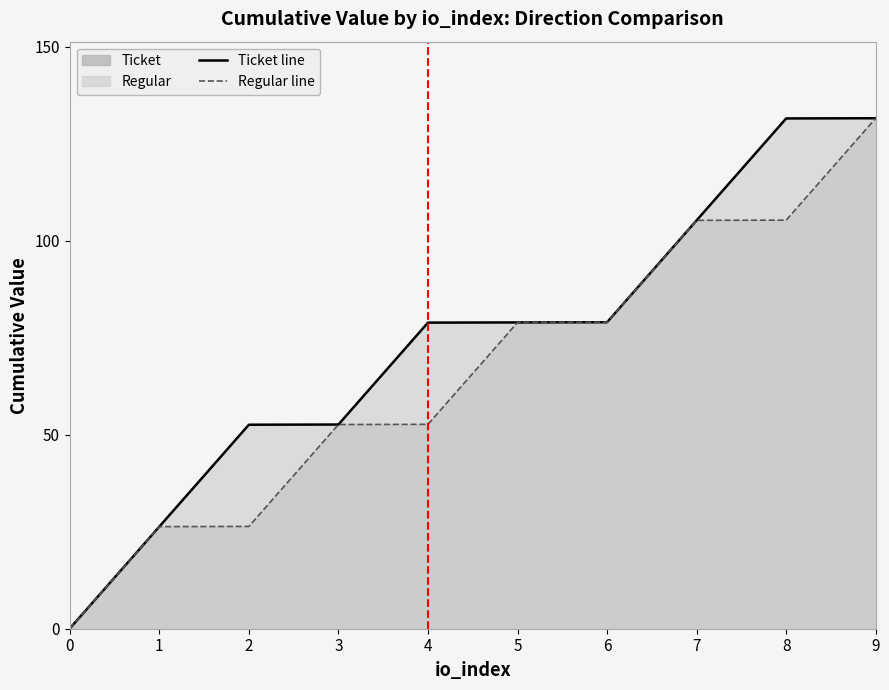

At which label is Regular line closest to 65?

4